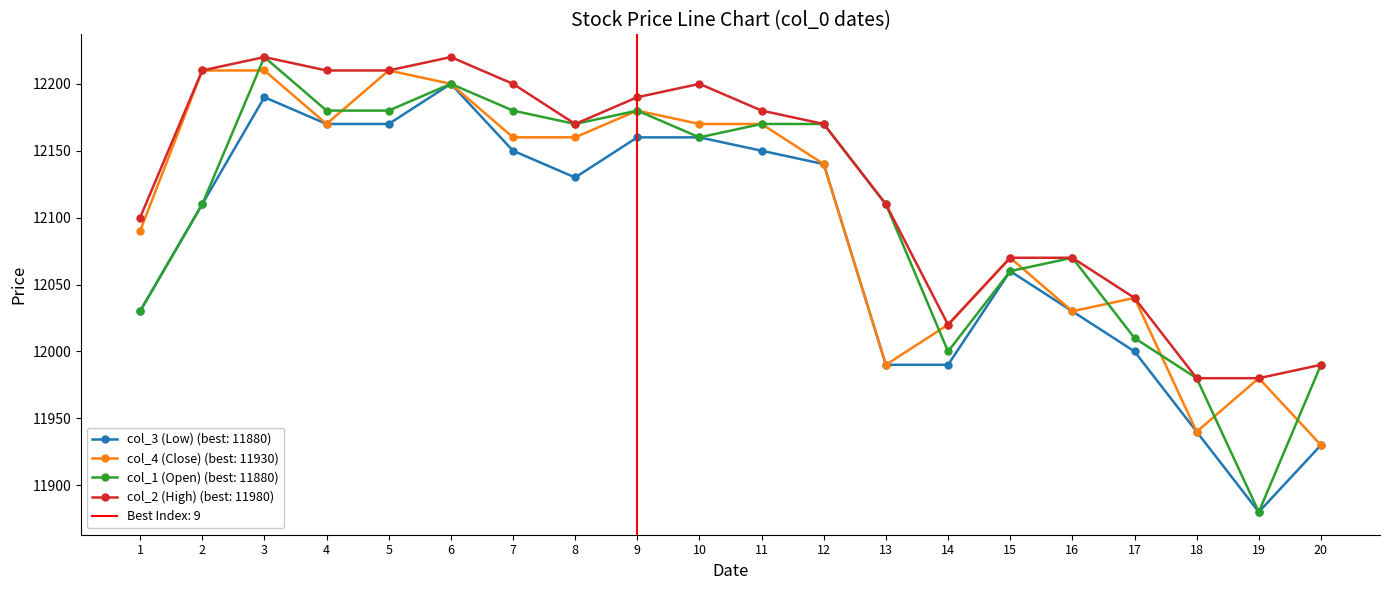

True or false: col_3 (Low) (best: 11880) has more than 1 points higher than both neighbors.

True